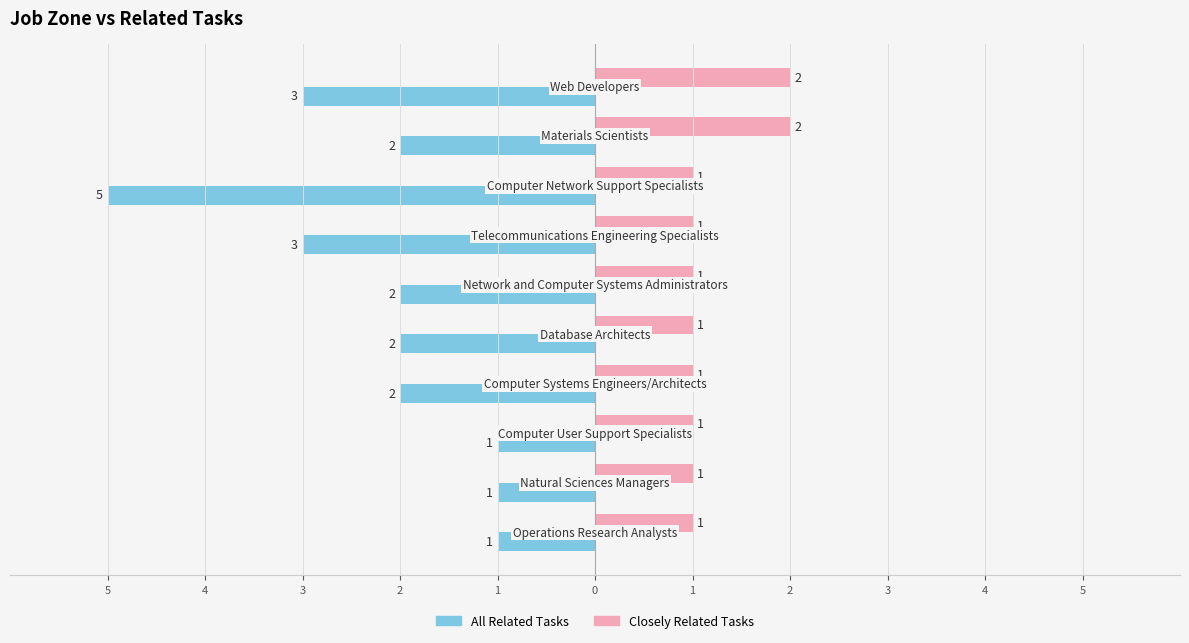

How many Closely Related Tasks values are between 1 and 2?

10